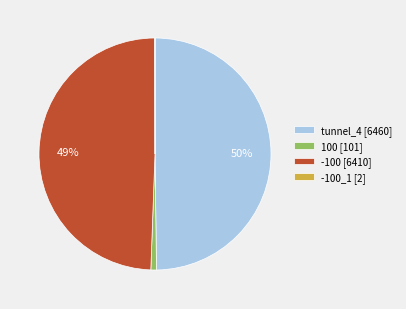

To the nearest percent, what is the difference between the 100 [101] and tunnel_4 [6460] slice percentages?

49%